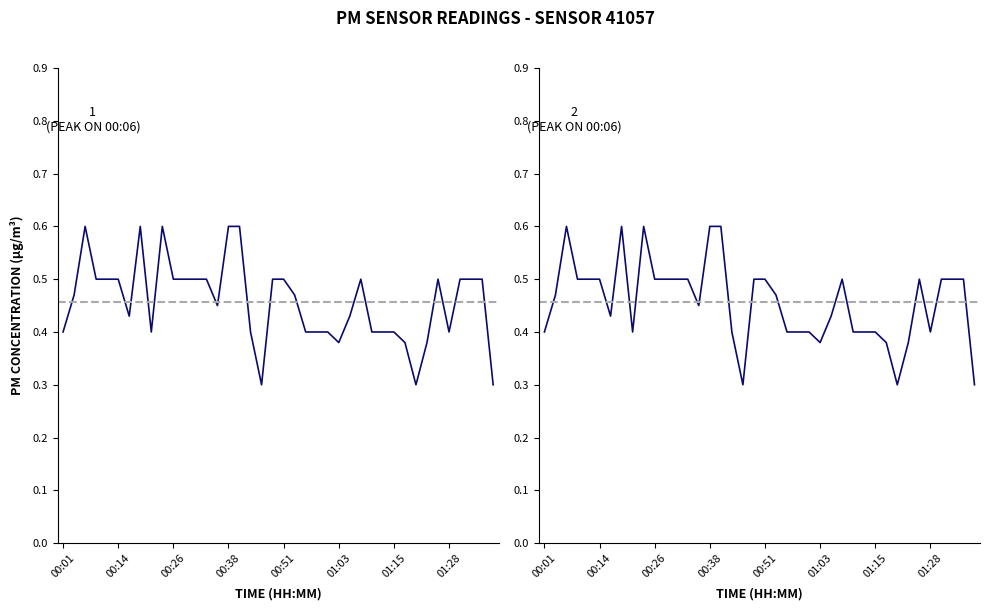

What position from the right is 00:26?

38